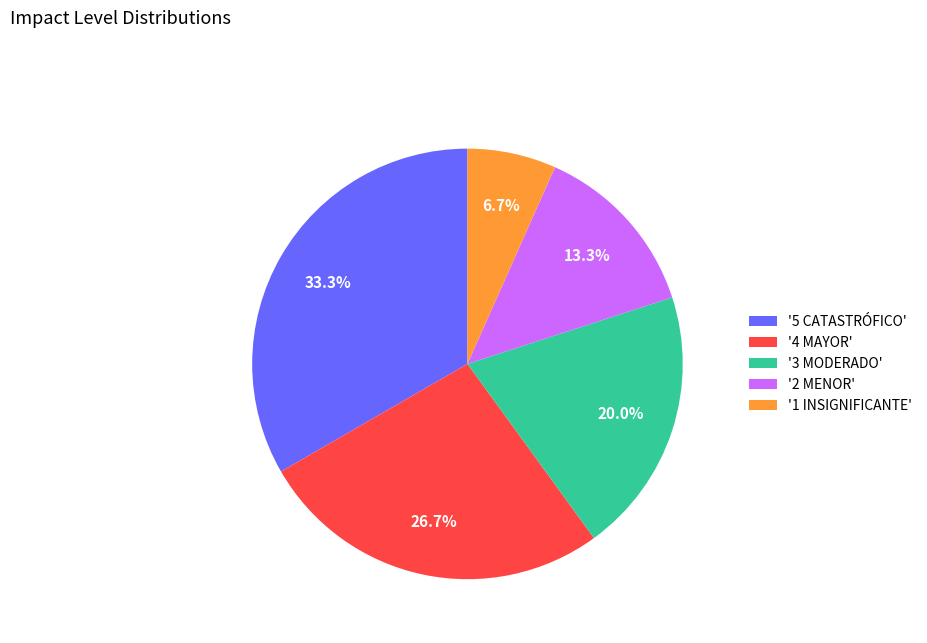

Which category has the smallest portion of the pie?

'1 INSIGNIFICANTE'